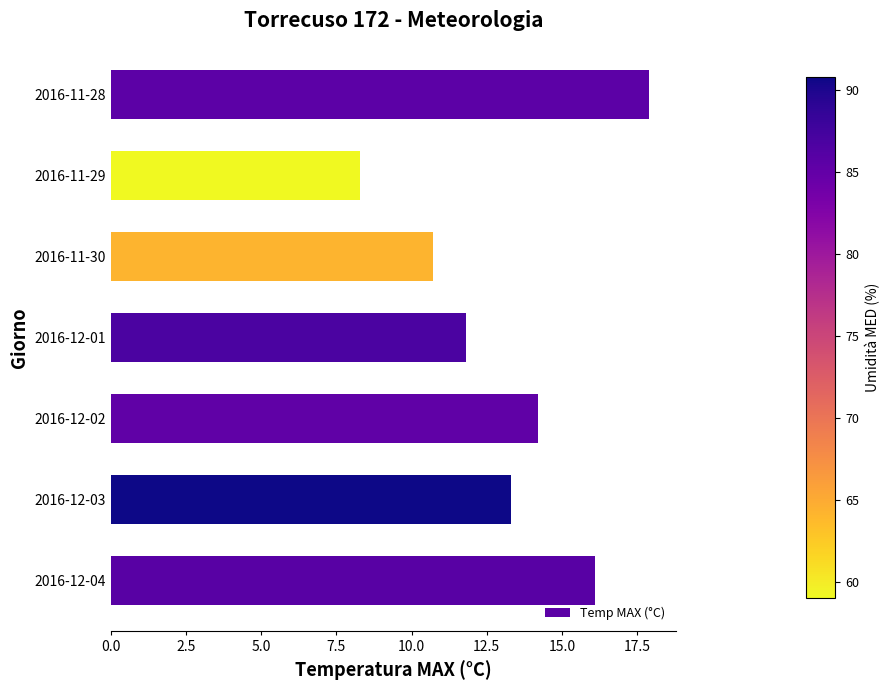

List the labels in order of value, largest first.

2016-11-28, 2016-12-04, 2016-12-02, 2016-12-03, 2016-12-01, 2016-11-30, 2016-11-29